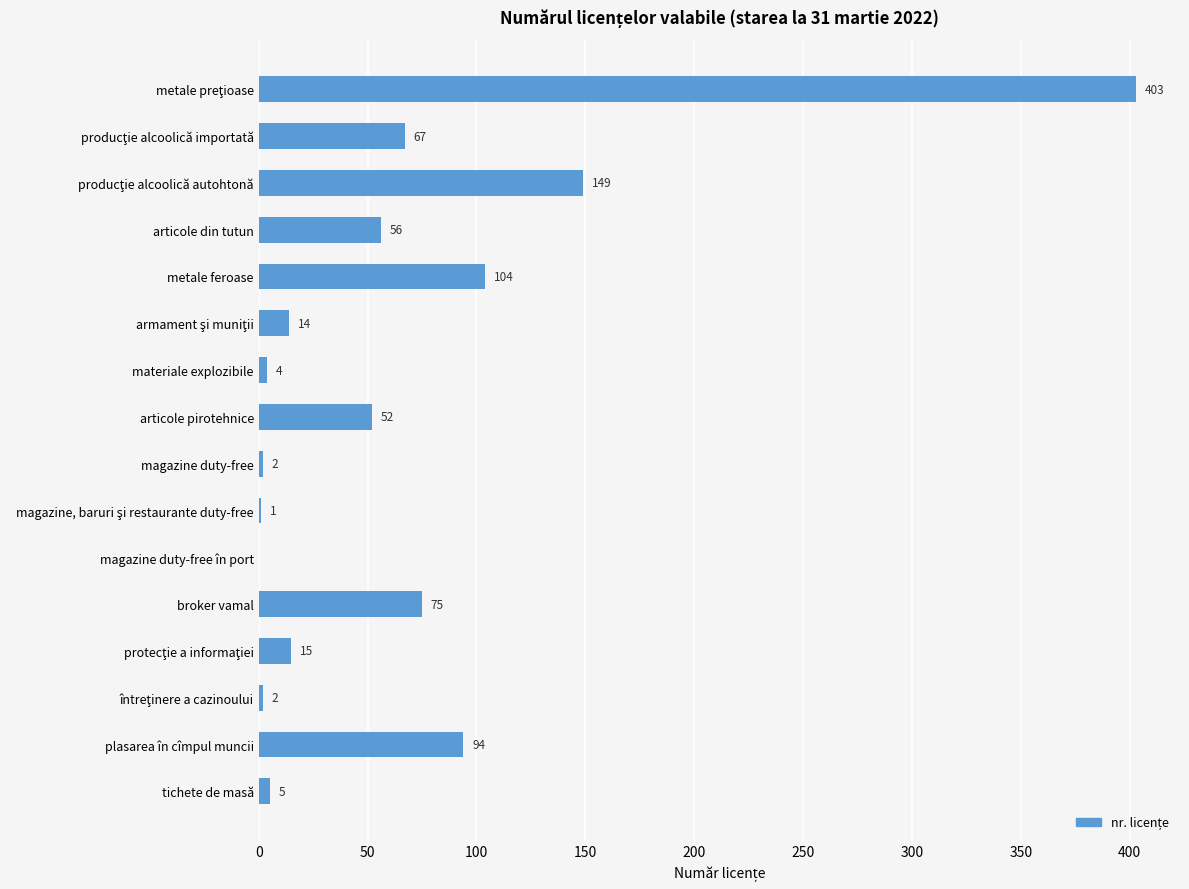

What is the change in value from articole pirotehnice to plasarea în cîmpul muncii?

+42